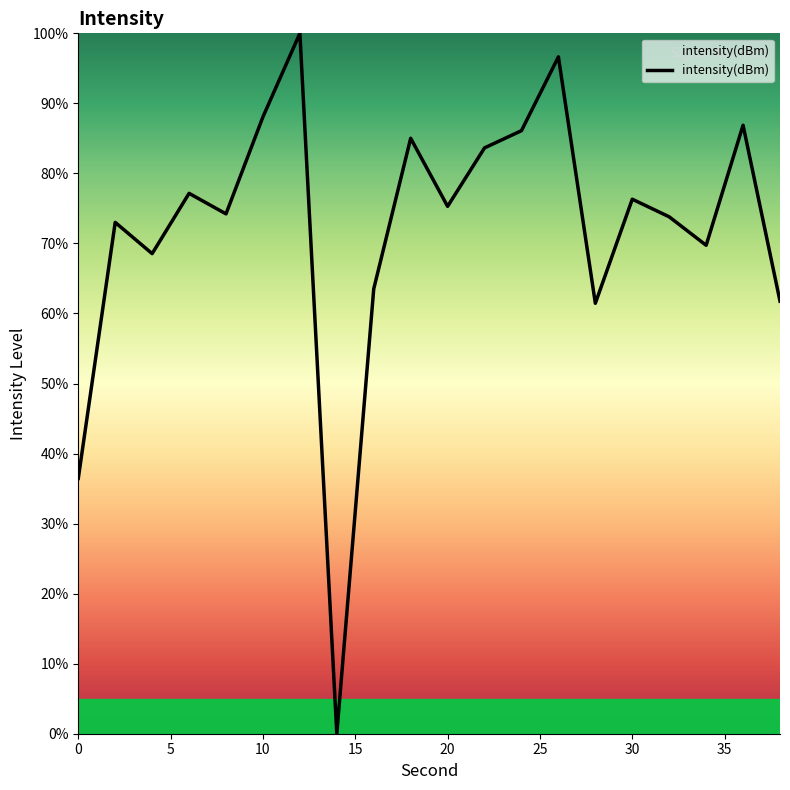

What is the average value?

71.9